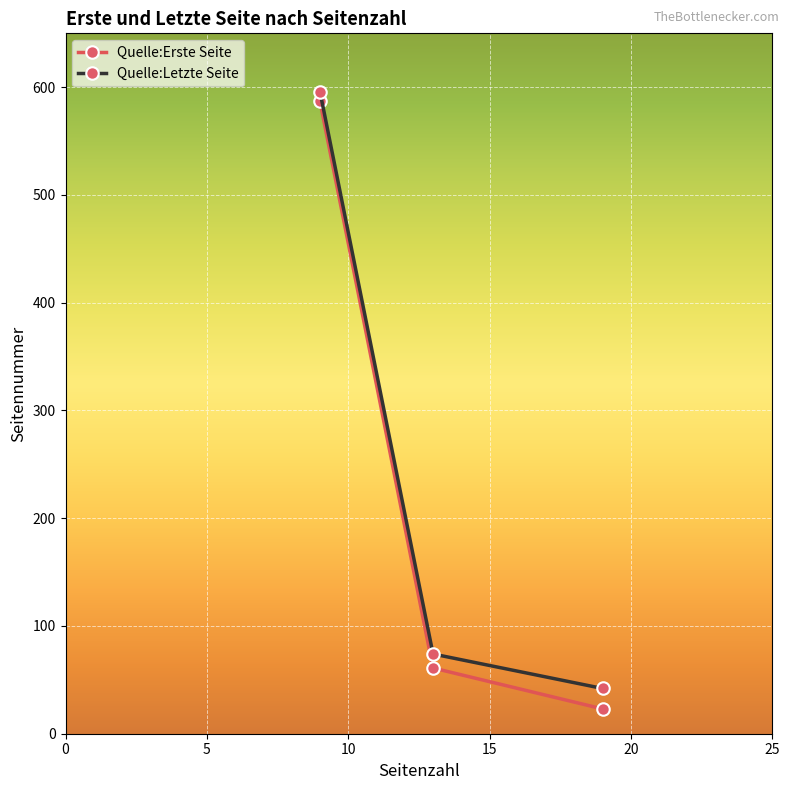

What is the value of the Quelle:Letzte Seite point at the 1st from the left?

596